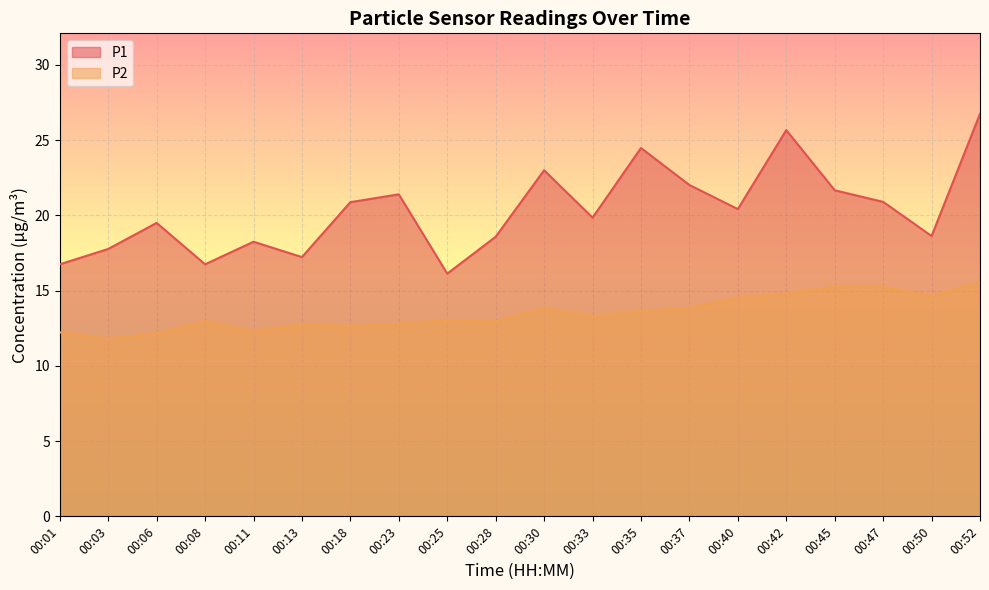

Where is the first local maximum for P1?

00:06